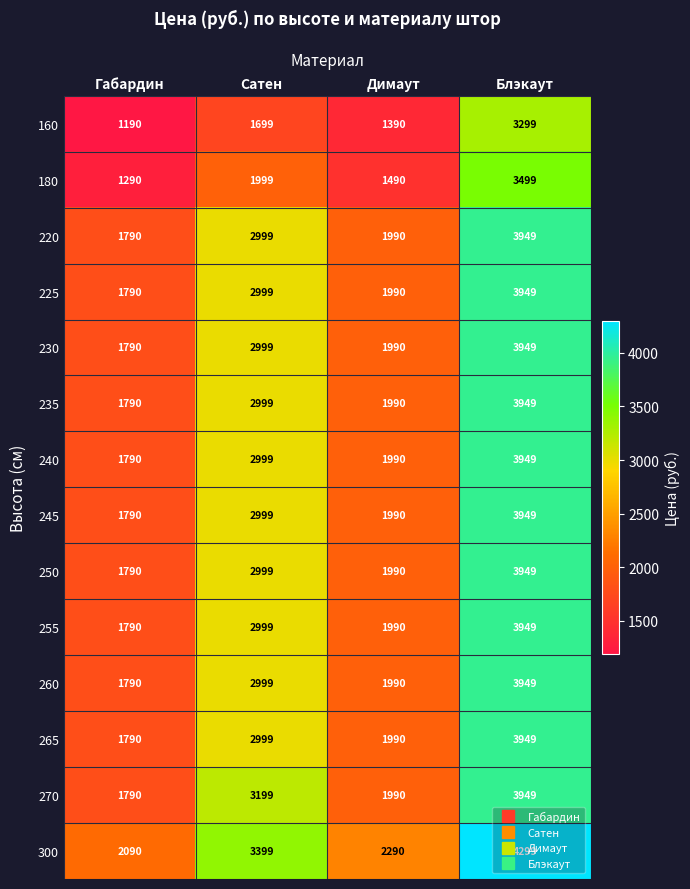

What is the total value across all series at Димаут?

27060